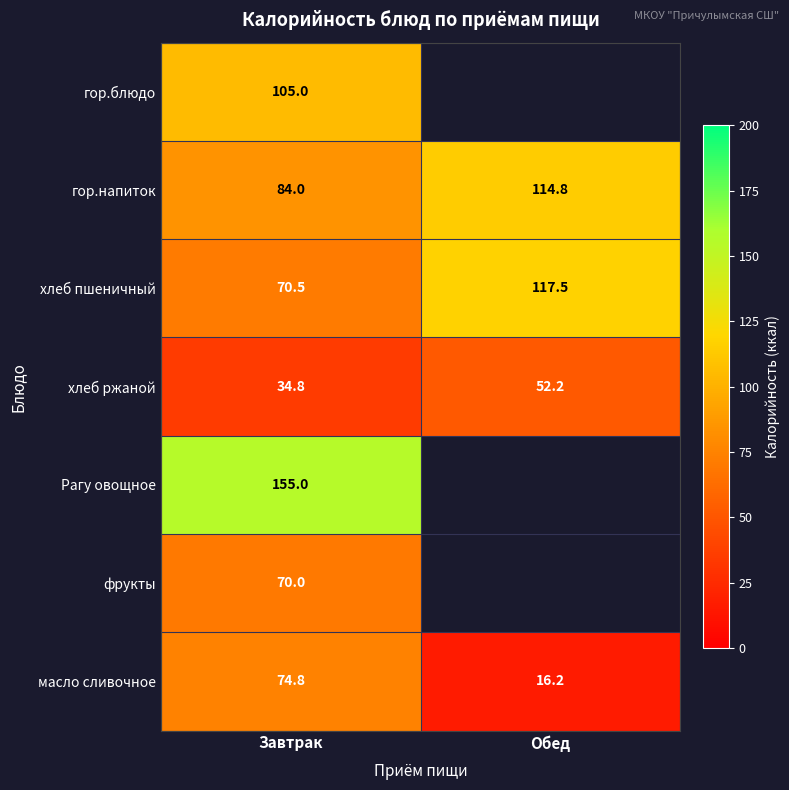

Rank the categories by хлеб ржаной value from lowest to highest.

Завтрак, Обед